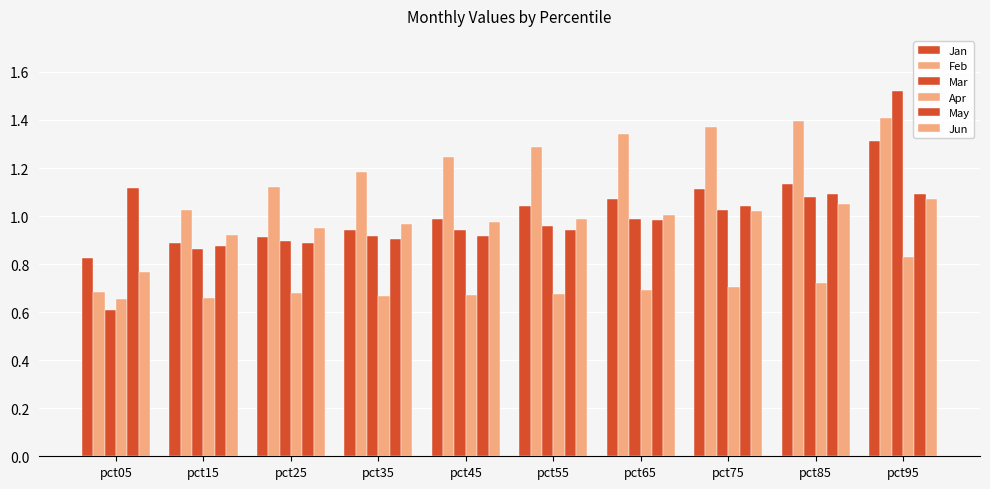

Count the number of categories in the chart.

10